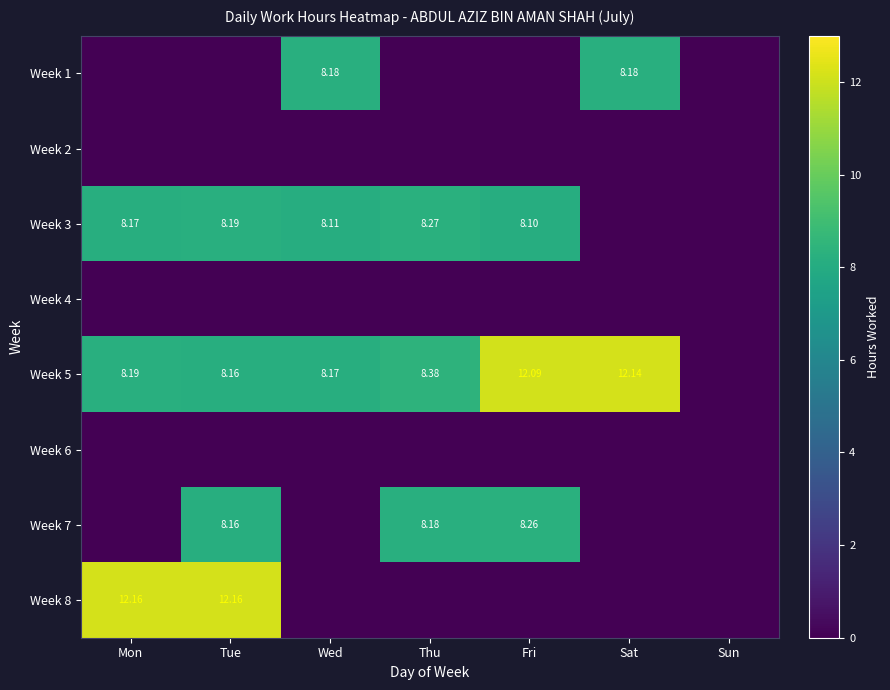

What is the maximum value for Week 1?

8.2